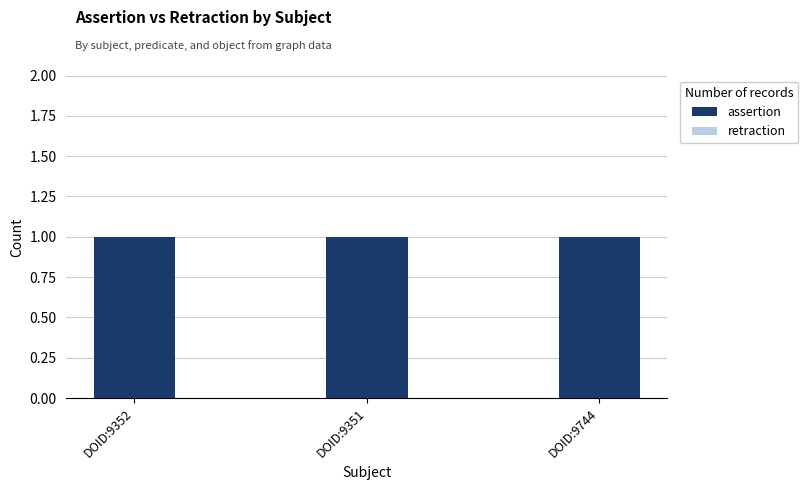

Rank the series at DOID:9351 from lowest to highest value.

retraction, assertion